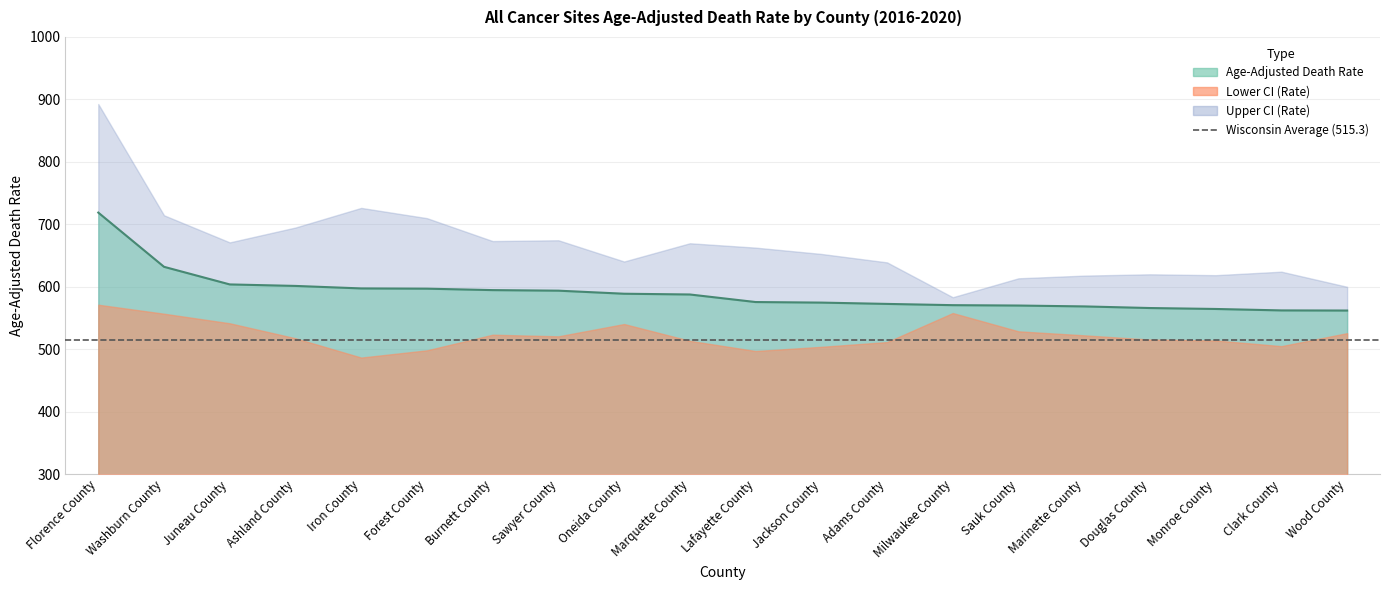

True or false: Upper CI has more than 2 interior local peaks.

True